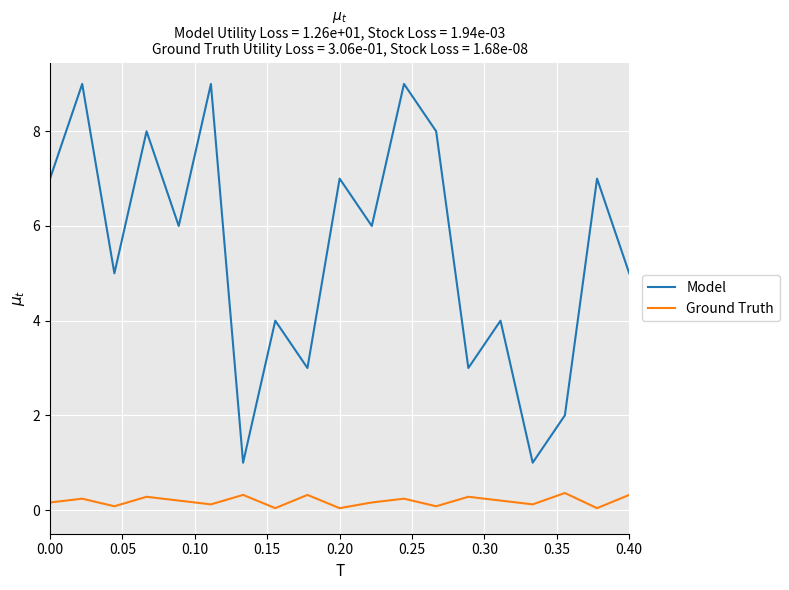

What is the maximum value shown in the chart?

9.0